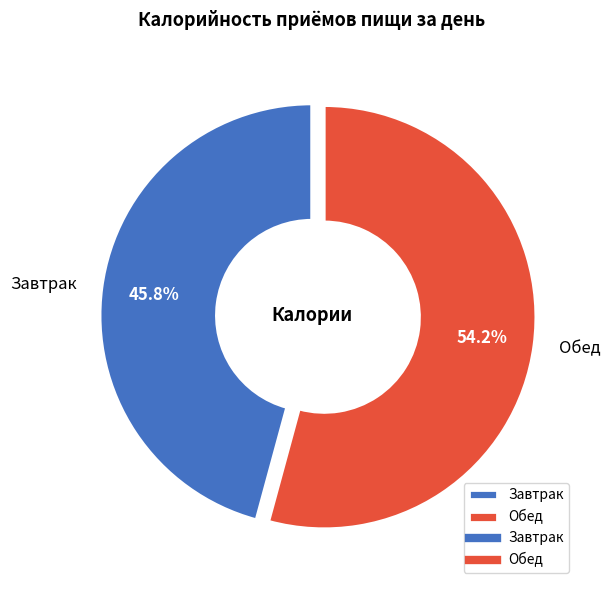

What portion of the pie excludes Завтрак?

54.2%